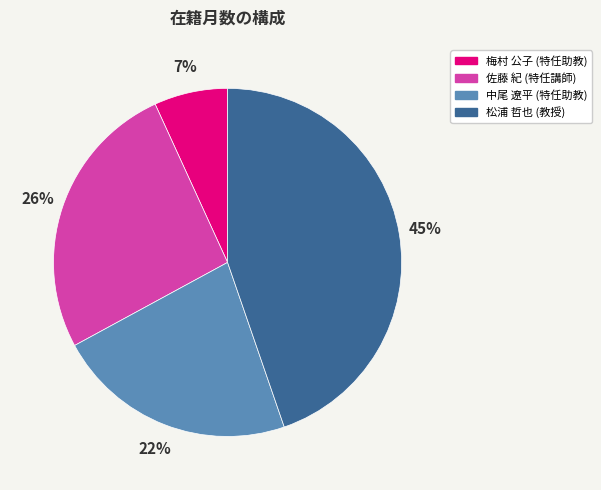

Which slice is the largest?

松浦 哲也 (教授)